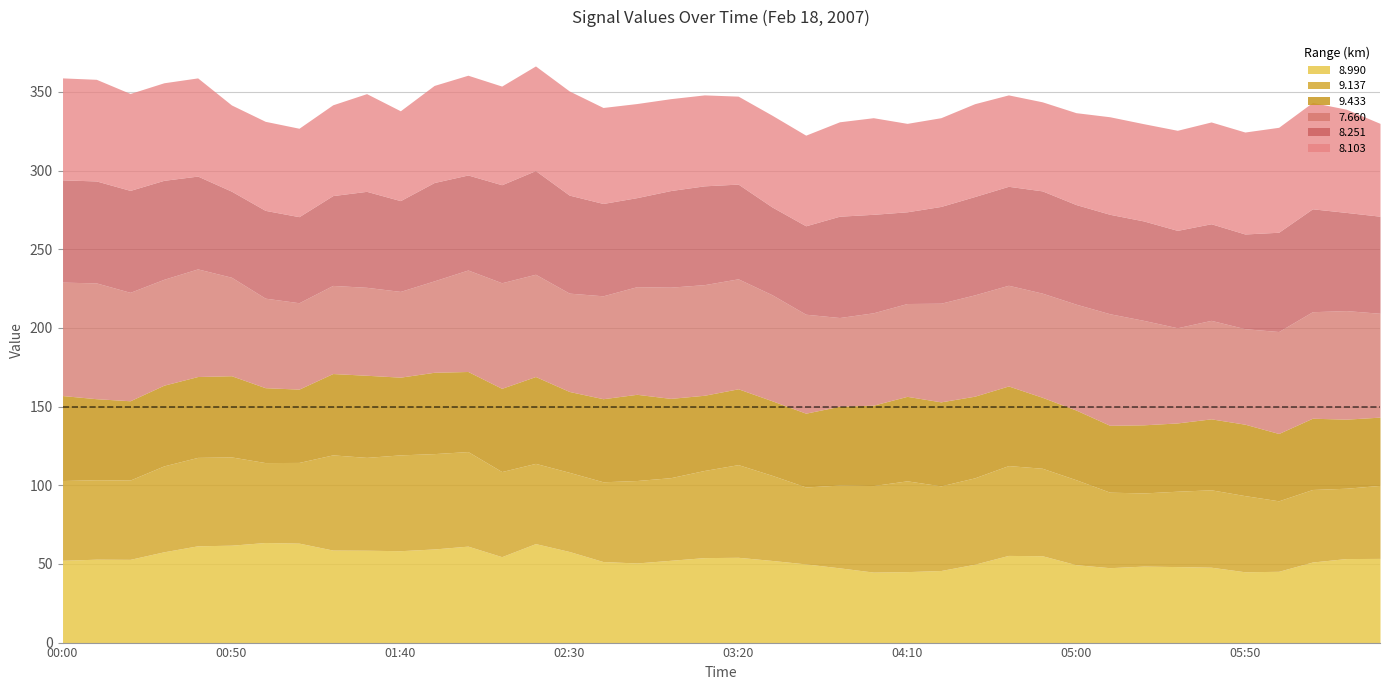

Is the value of 8.251 at 2007/02/18 00:20 greater than the value of 8.103 at 2007/02/18 02:40?

Yes